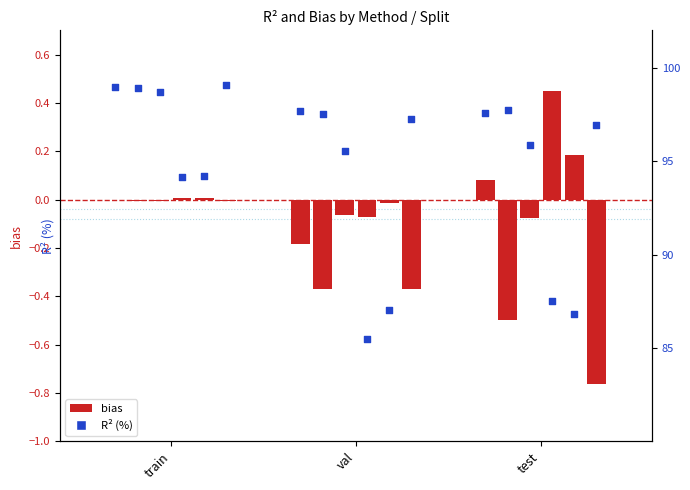

What is the total value across all series at train?

98.9